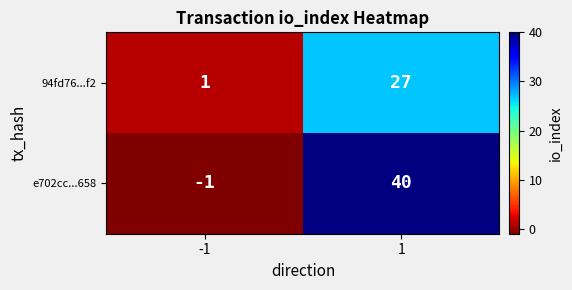

Is it true that 94fd76...f2 equals 7 at 1?

False